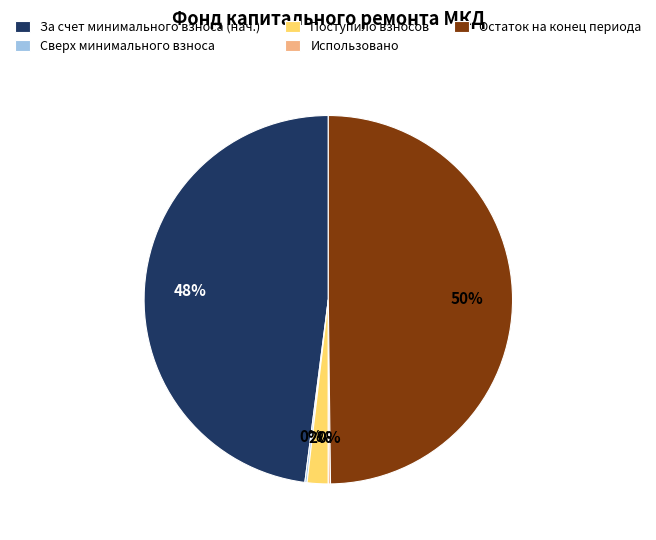

Which slice is the largest?

Остаток на конец периода